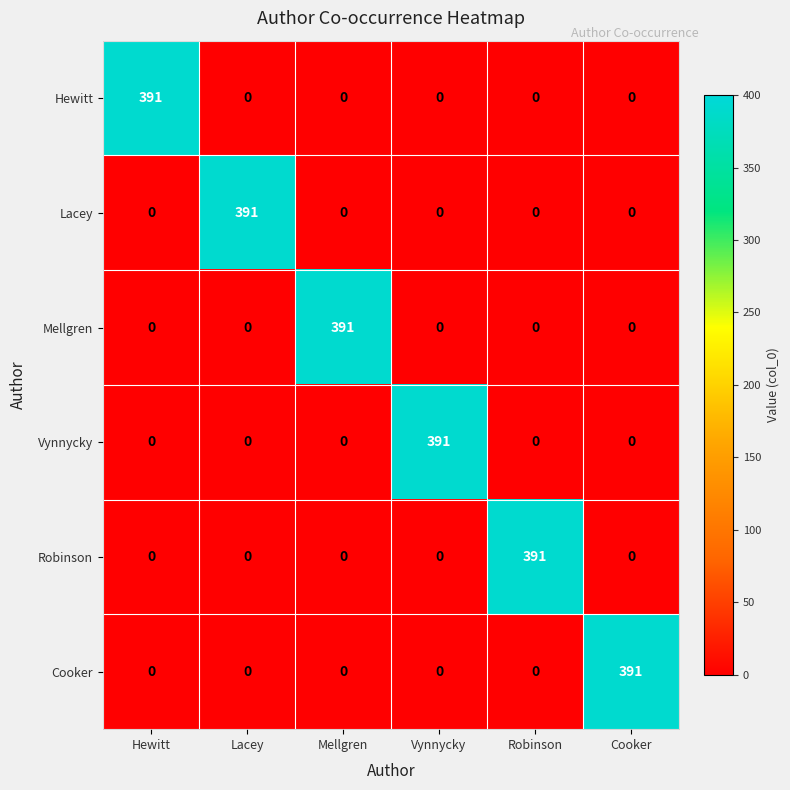

At how many categories does at least one series exceed 161?

6